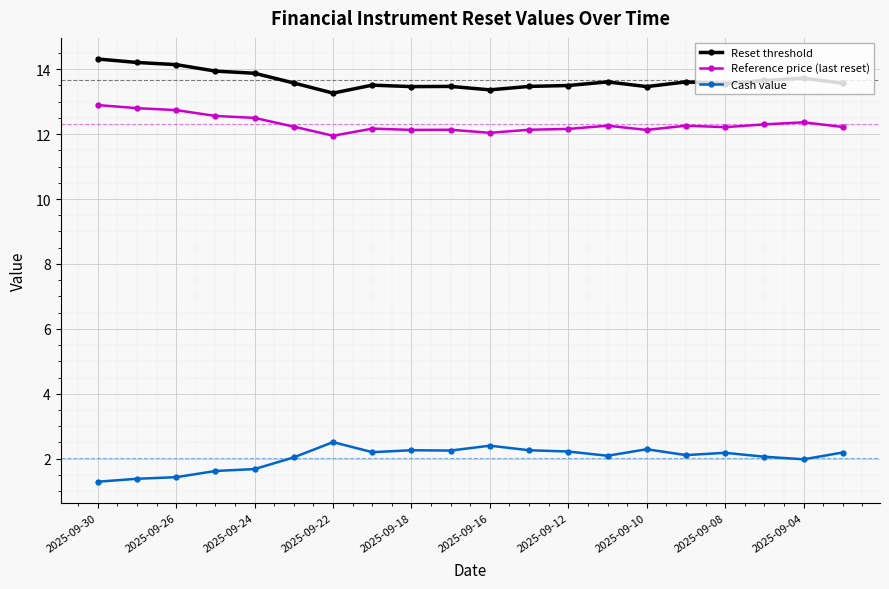

At how many categories does at least one series exceed 3?

20